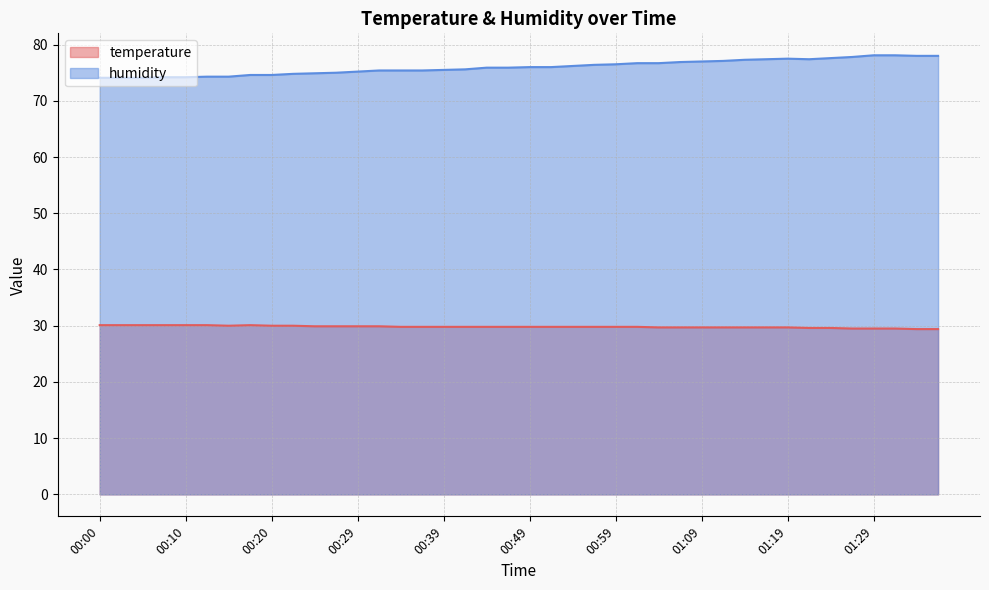

True or false: humidity has more than 2 interior local peaks.

False